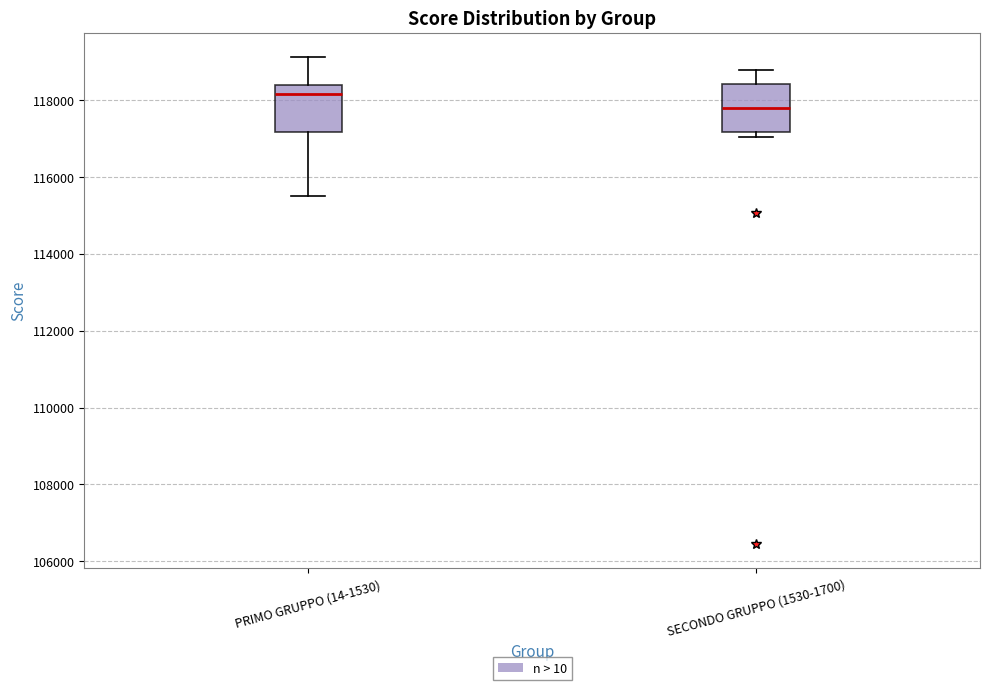

Reading left to right, read every box against the y-axis: the position of its median line, the range the box covers, and the ends of its whiskers. The values are not printed on the chart, so give them approximately, as read against the axis.

PRIMO GRUPPO (14-1530): median 118200, box 117200 to 118400, whiskers 115600 to 119200
SECONDO GRUPPO (1530-1700): median 117800, box 117200 to 118400, whiskers 117000 to 118800